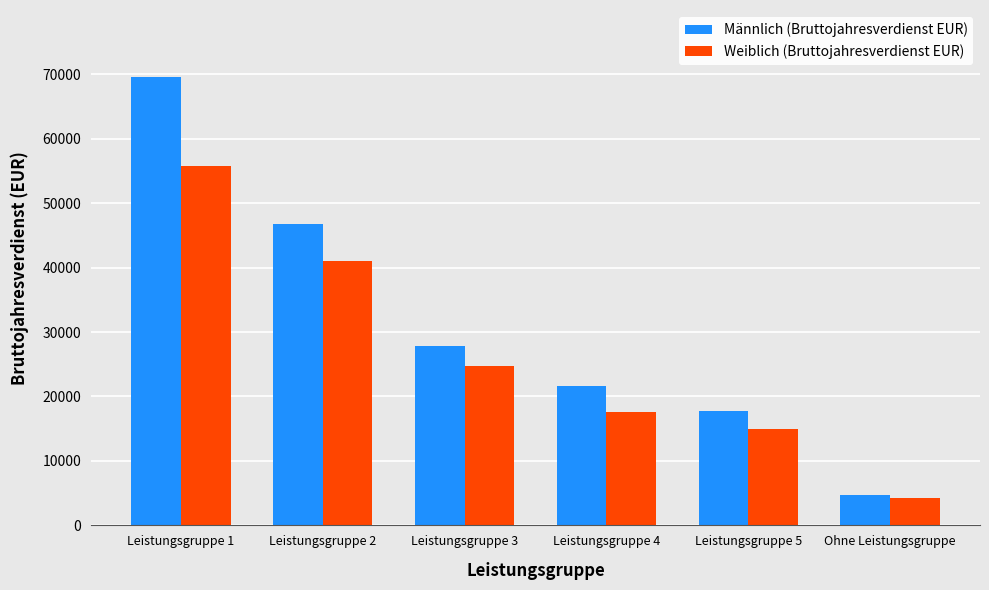

Rank the categories by Weiblich (Bruttojahresverdienst EUR) value from lowest to highest.

Ohne Leistungsgruppe, Leistungsgruppe 5, Leistungsgruppe 4, Leistungsgruppe 3, Leistungsgruppe 2, Leistungsgruppe 1